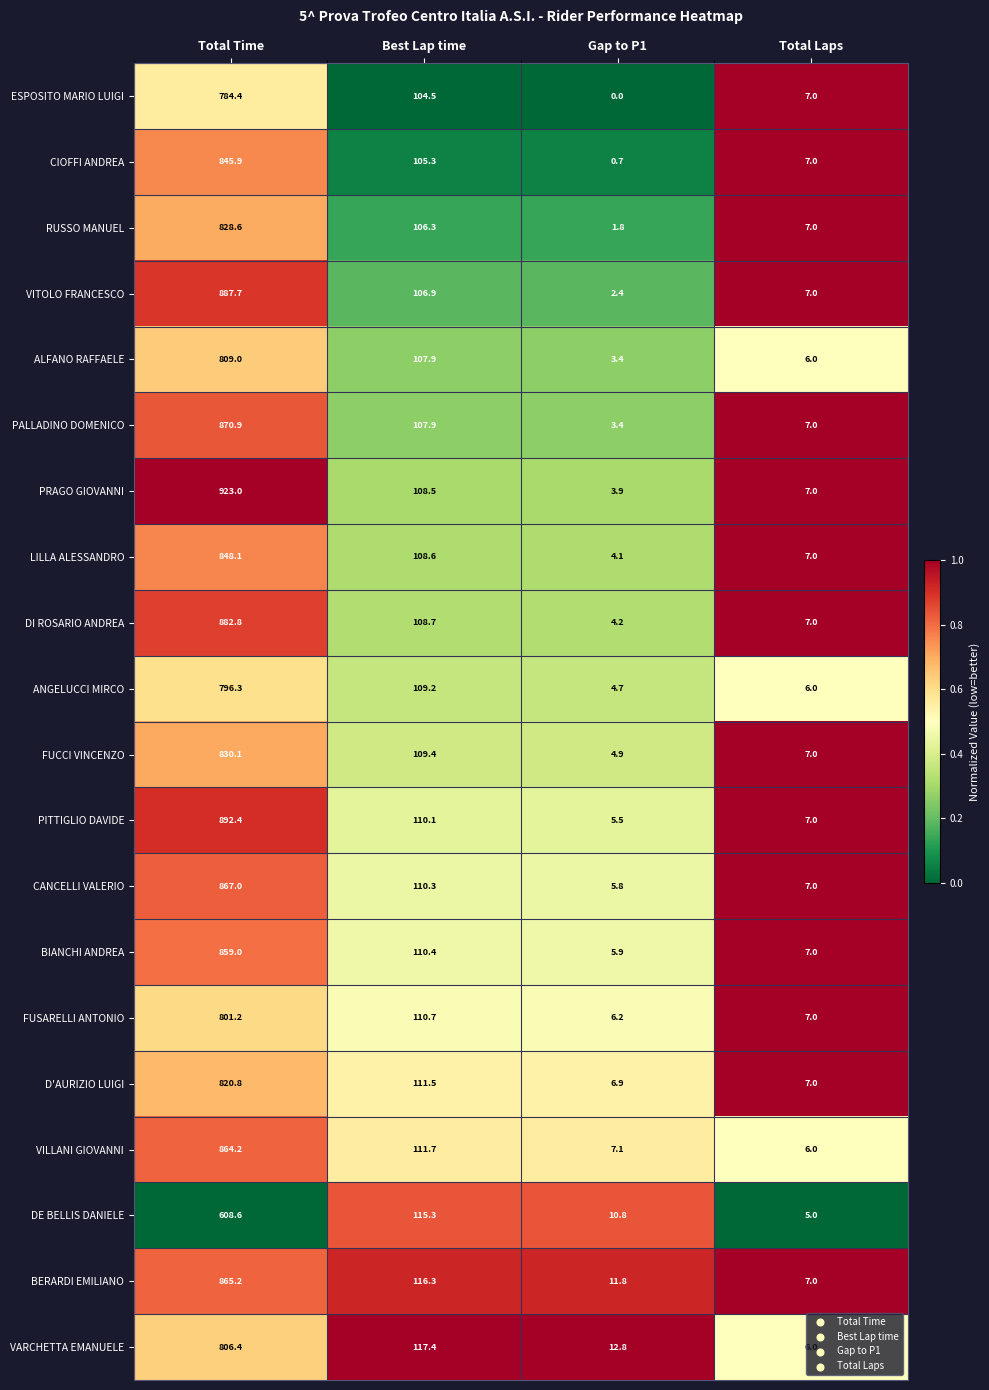

Between Total Time and Gap to P1, which series saw the biggest shift?

PRAGO GIOVANNI